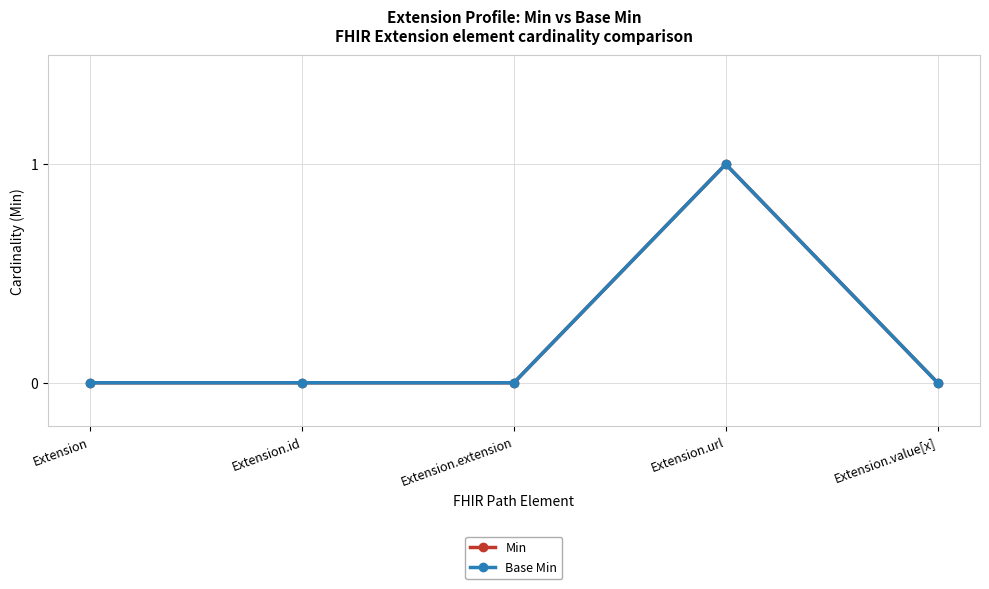

How many lines are shown in the chart?

2